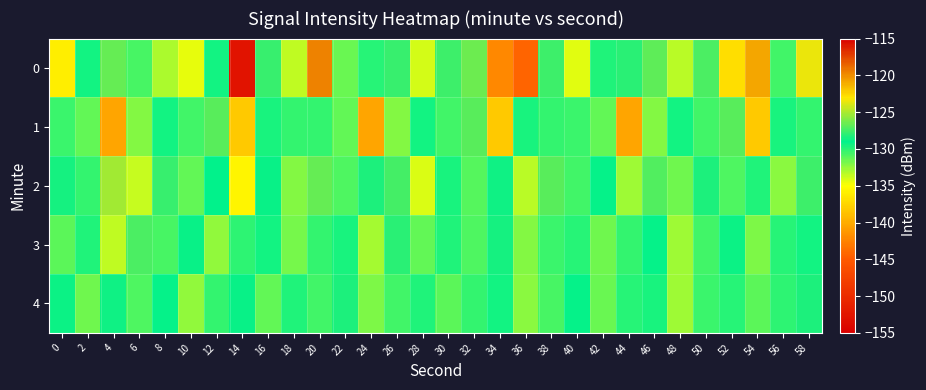

Reading right to left, extract all data points from this chart.

0: 58=-123.5	56=-130.6	54=-120.9	52=-136.9	50=-127.2	48=-133.4	46=-126.9	44=-128.0	42=-129.7	40=-134.3	38=-127.6	36=-144.3	34=-142.0	32=-126.5	30=-127.6	28=-133.9	26=-127.7	24=-129.9	22=-131.4	20=-119.6	18=-133.5	16=-127.7	14=-152.7	12=-129.4	10=-134.4	8=-133.0	6=-130.6	4=-126.6	2=-129.4	0=-136.0
1: 58=-130.3	56=-129.6	54=-138.3	52=-127.0	50=-130.5	48=-129.5	46=-132.1	44=-140.4	42=-131.3	40=-130.5	38=-130.3	36=-129.6	34=-138.3	32=-127.0	30=-130.5	28=-129.5	26=-132.1	24=-140.4	22=-131.3	20=-130.3	18=-130.3	16=-129.6	14=-138.3	12=-127.0	10=-130.5	8=-129.5	6=-132.1	4=-140.4	2=-131.3	0=-130.5
2: 58=-127.6	56=-132.3	54=-129.8	52=-130.9	50=-128.4	48=-131.7	46=-127.1	44=-132.8	42=-129.2	40=-130.5	38=-126.9	36=-133.3	34=-128.7	32=-131.0	30=-129.6	28=-134.2	26=-127.5	24=-128.3	22=-130.8	20=-126.7	18=-132.1	16=-128.9	14=-135.6	12=-129.0	10=-131.4	8=-127.8	6=-133.7	4=-125.3	2=-130.2	0=-128.5
3: 58=-129.4	56=-130.0	54=-131.9	52=-129.3	50=-130.6	48=-132.7	46=-129.1	44=-130.3	42=-131.6	40=-129.9	38=-130.4	36=-132.1	34=-128.5	32=-130.8	30=-129.7	28=-131.3	26=-128.1	24=-132.9	22=-129.6	20=-130.2	18=-131.8	16=-129.5	14=-130.1	12=-132.4	10=-128.9	8=-130.7	6=-127.3	4=-133.5	2=-129.8	0=-131.2
4: 58=-128.4	56=-130.1	54=-131.2	52=-129.9	50=-130.4	48=-132.8	46=-129.6	44=-130.0	42=-131.5	40=-129.2	38=-130.7	36=-132.3	34=-129.5	32=-130.3	30=-131.1	28=-129.8	26=-130.5	24=-132.0	22=-128.3	20=-130.6	18=-129.7	16=-131.4	14=-128.8	12=-130.2	10=-132.5	8=-129.1	6=-130.9	4=-128.6	2=-131.7	0=-129.3